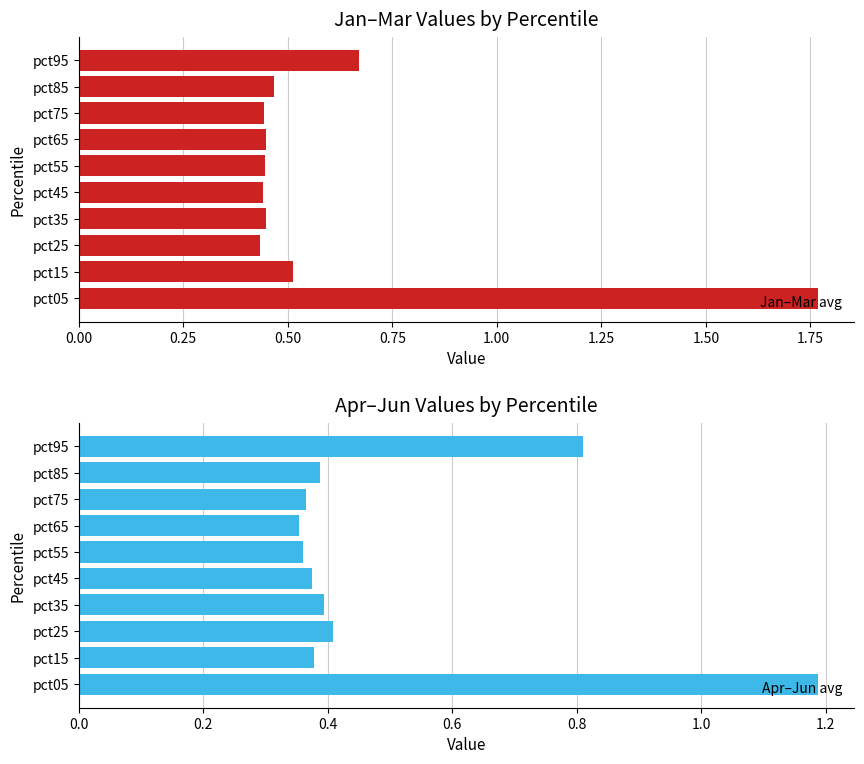

What is the highest value of the Jan–Mar avg series?

1.8